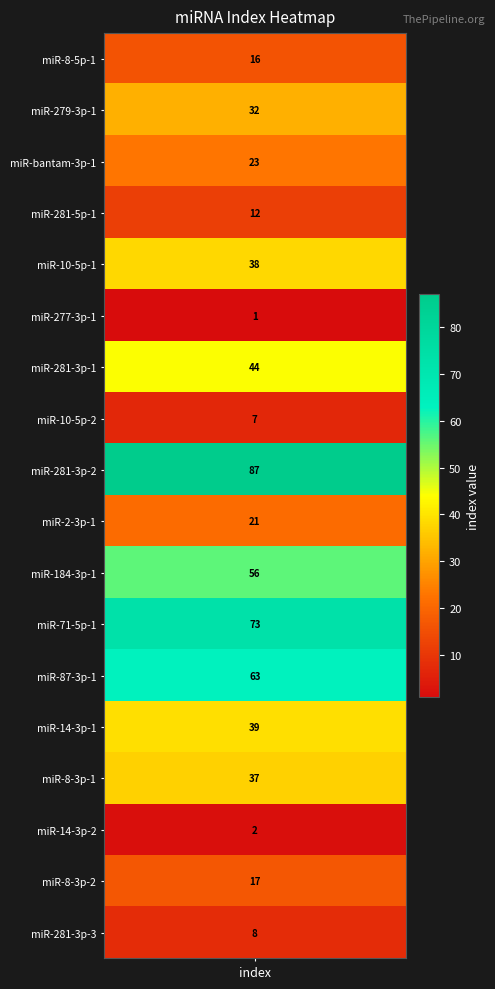

Reading left to right, what are all the values shown in this chart?

16	32	23	12	38	1	44	7	87	21	56	73	63	39	37	2	17	8